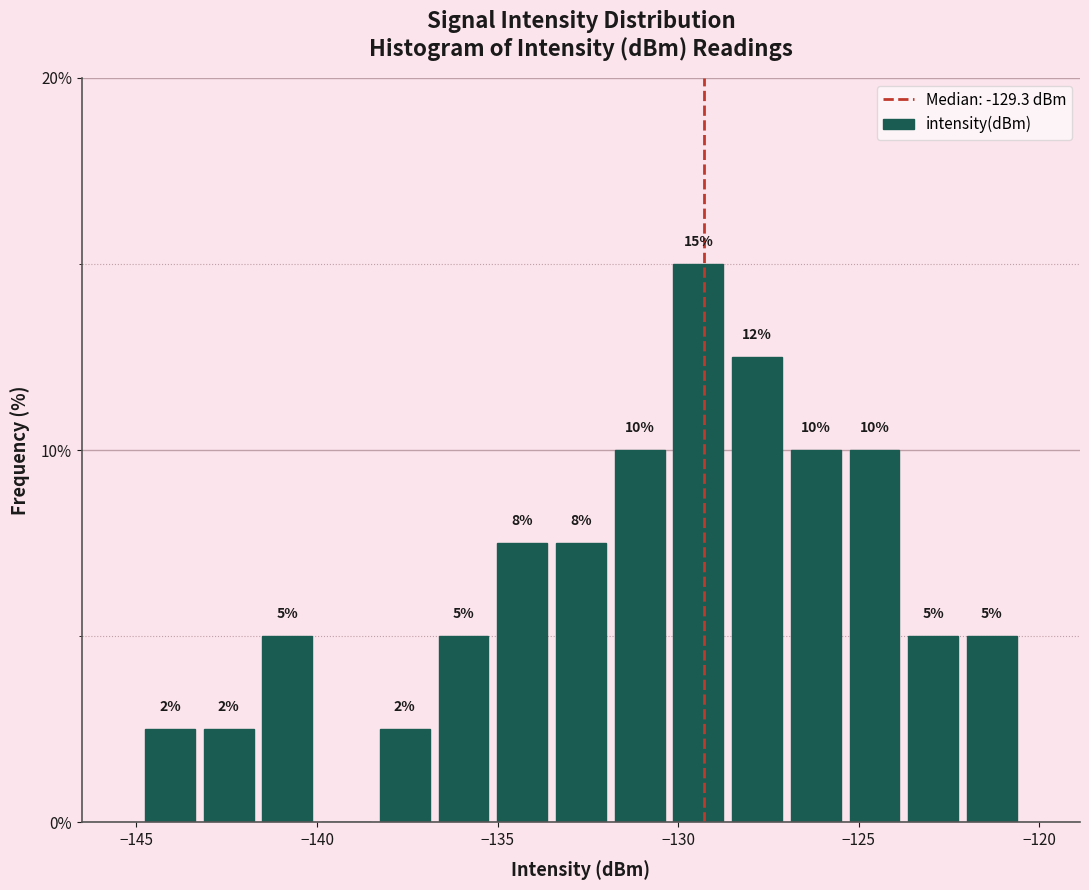

Read against the x-axis, roughly where is the centre of the tallest bar?

-129.5